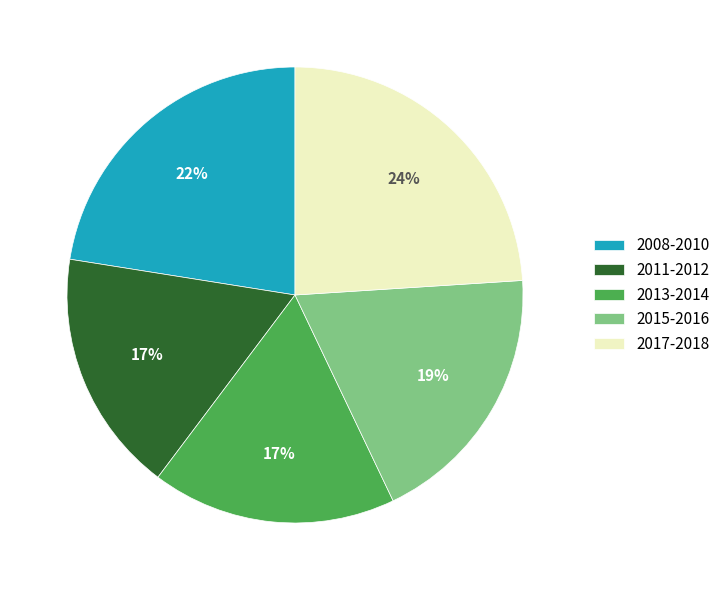

To the nearest percent, what is the combined percentage of 2015-2016 and 2017-2018?

43%